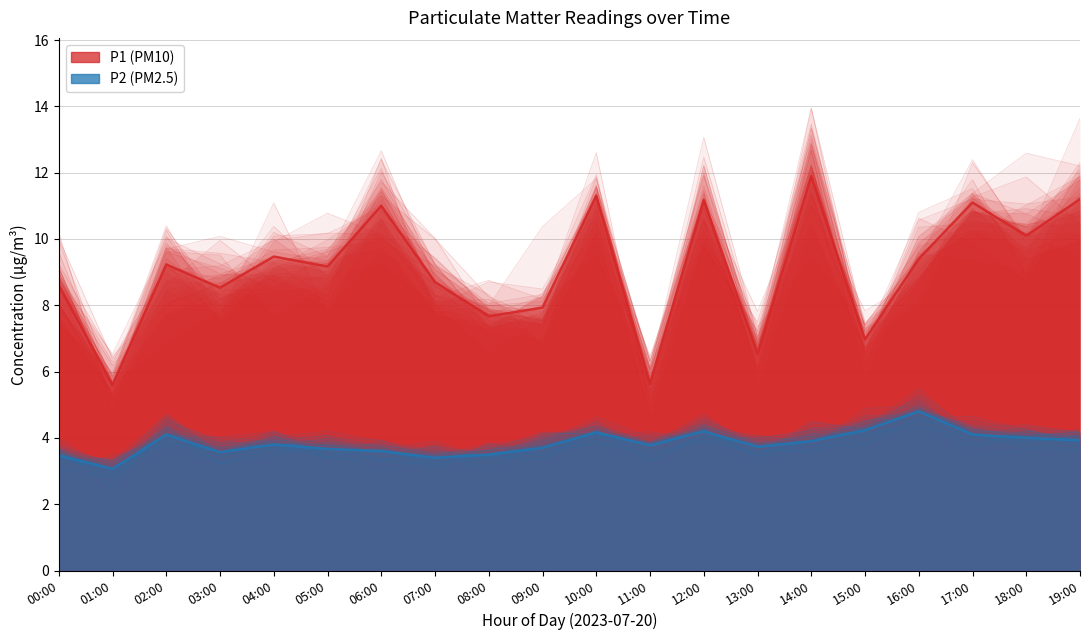

Which has a higher value, 14:00 or 01:00?

14:00